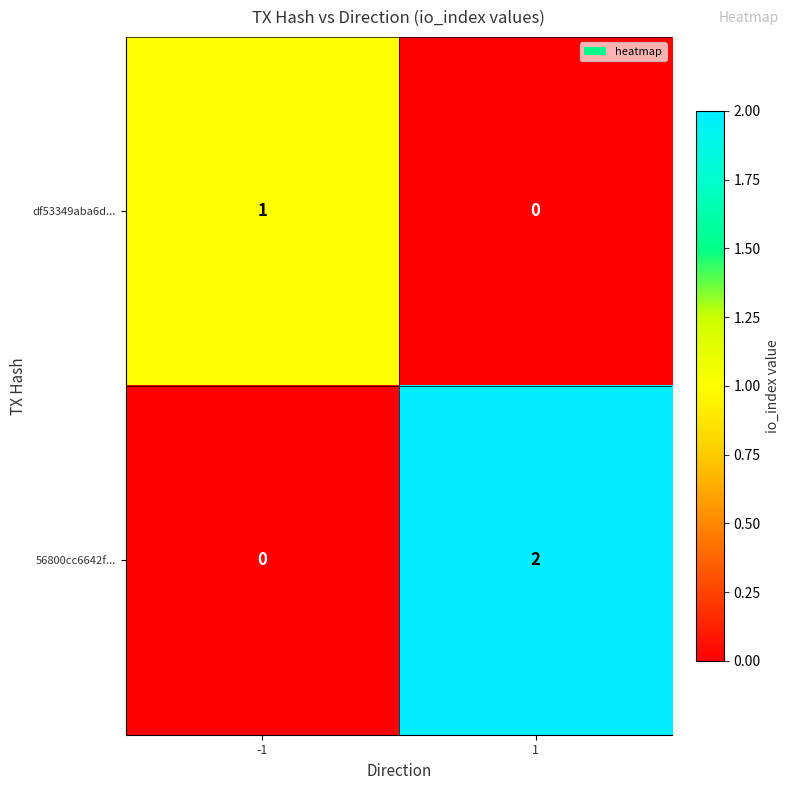

At which category is the sum across all series the highest?

1